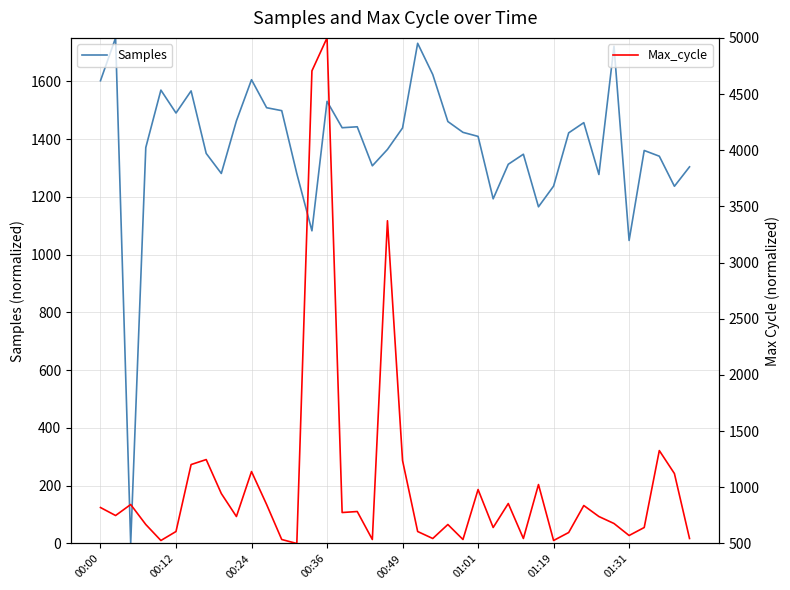

Rank the series at 00:12 from highest to lowest value.

Samples, Max_cycle